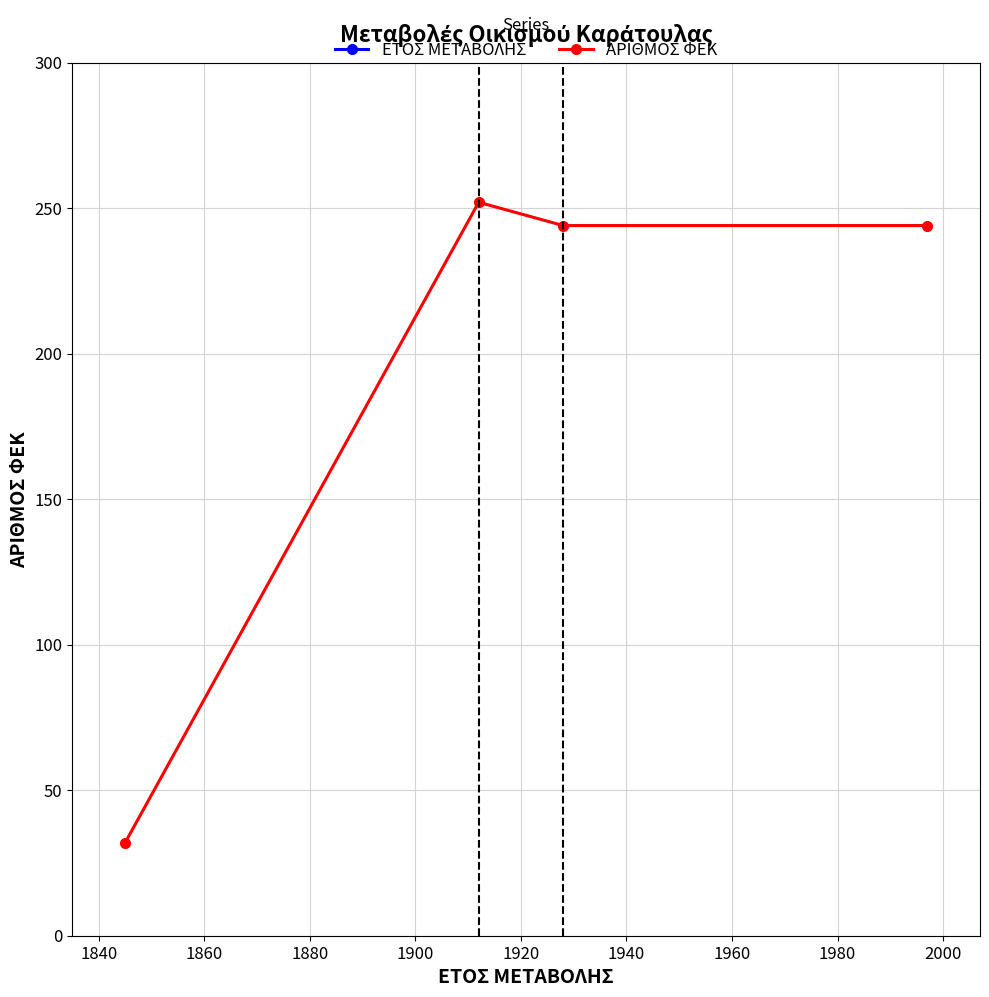

What is the value of the ΕΤΟΣ ΜΕΤΑΒΟΛΗΣ point at the 2nd from the left?

1912